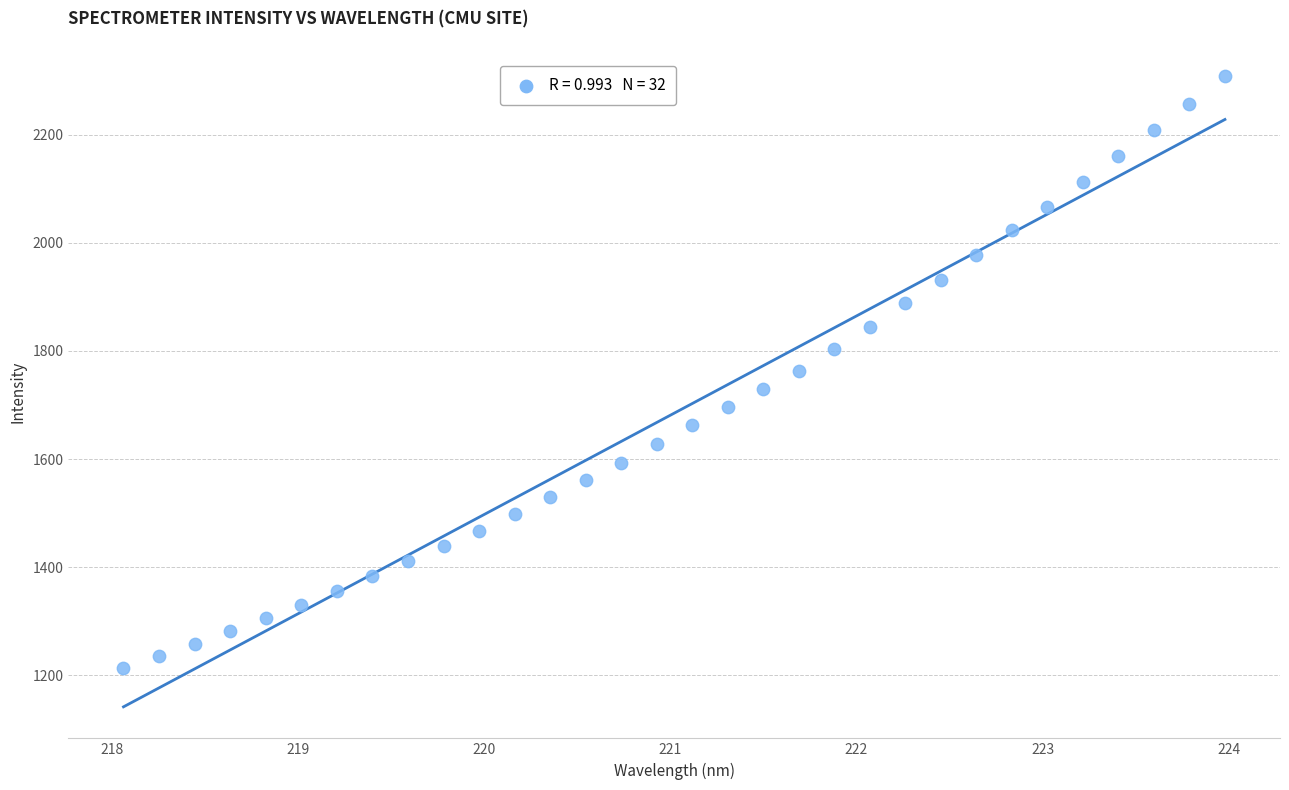

What is the range of X values (max minus min)?

5.9